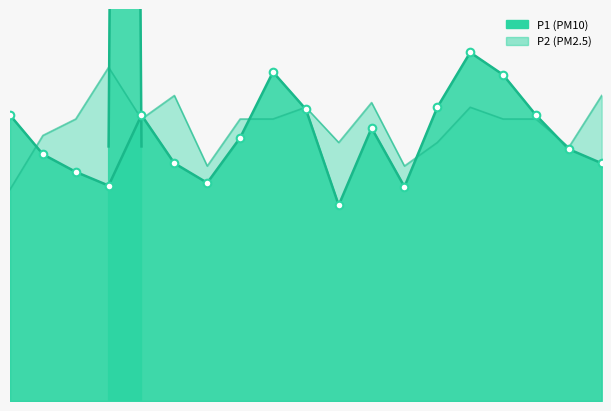

What are all the series names shown in the legend?

P1, P2